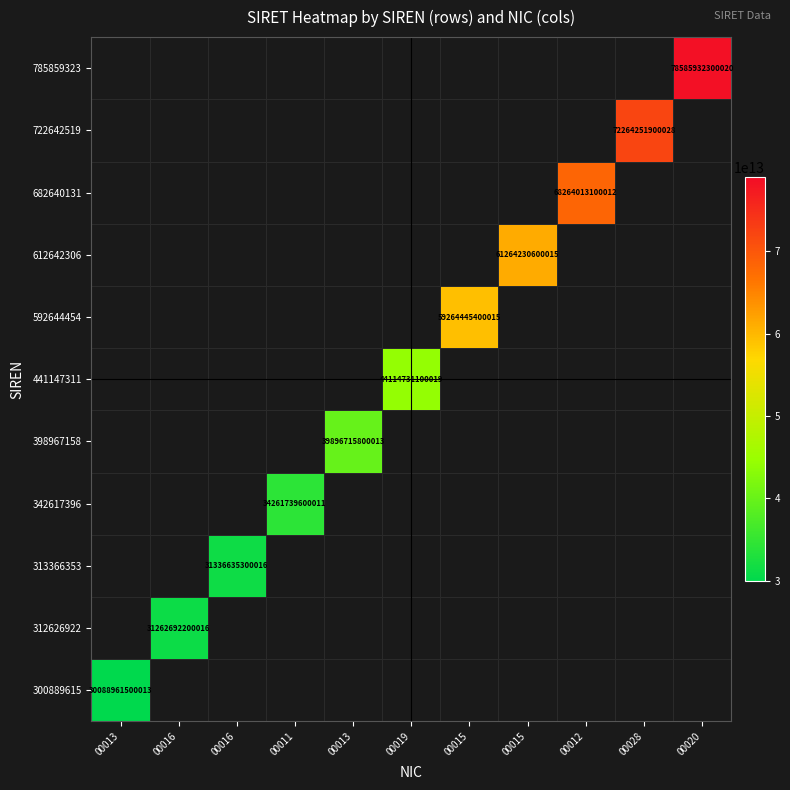

List the series in order of their overall mean, lowest first.

300889615, 312626922, 313366353, 342617396, 398967158, 441147311, 592644454, 612642306, 682640131, 722642519, 785859323